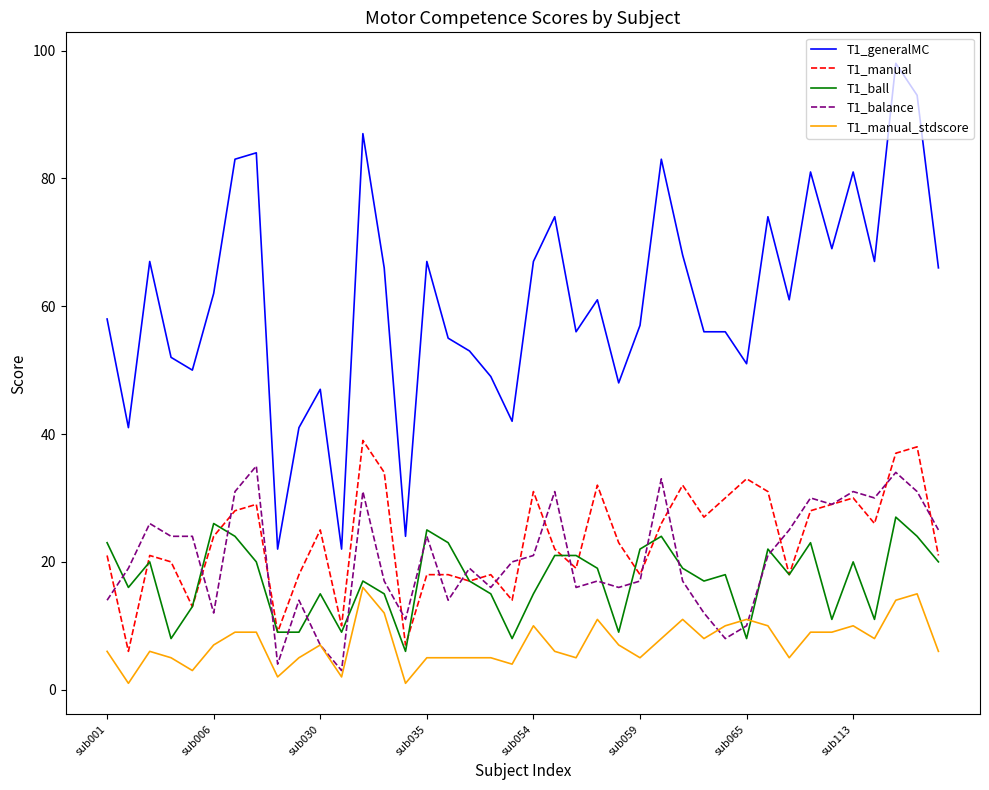

At how many categories does at least one series exceed 75?

8